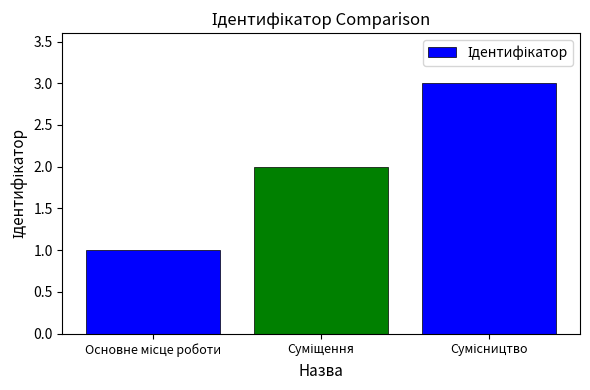

Count the values in the range 1 to 3.

3